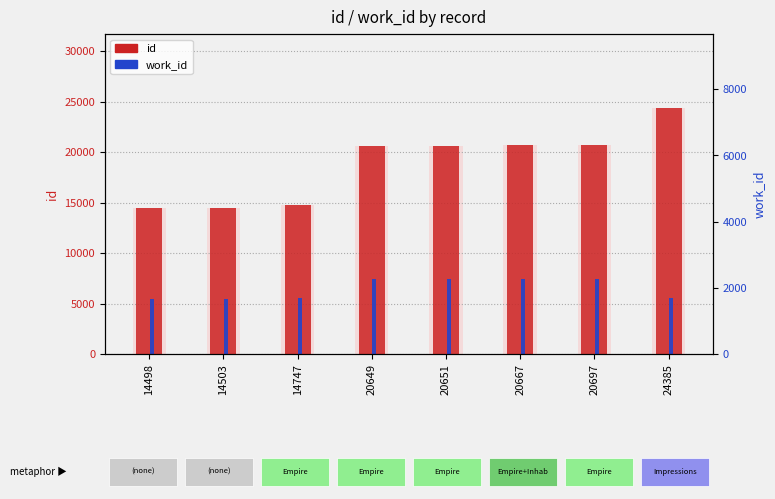

Which series has the widest spread of values?

id